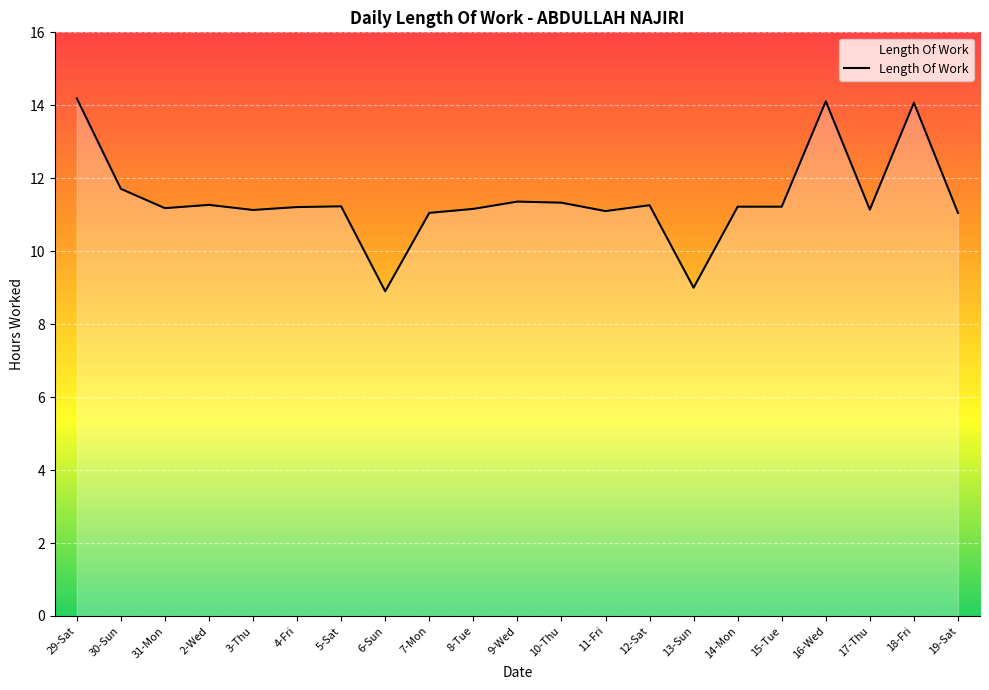

Read the value at 2-Wed.

11.3